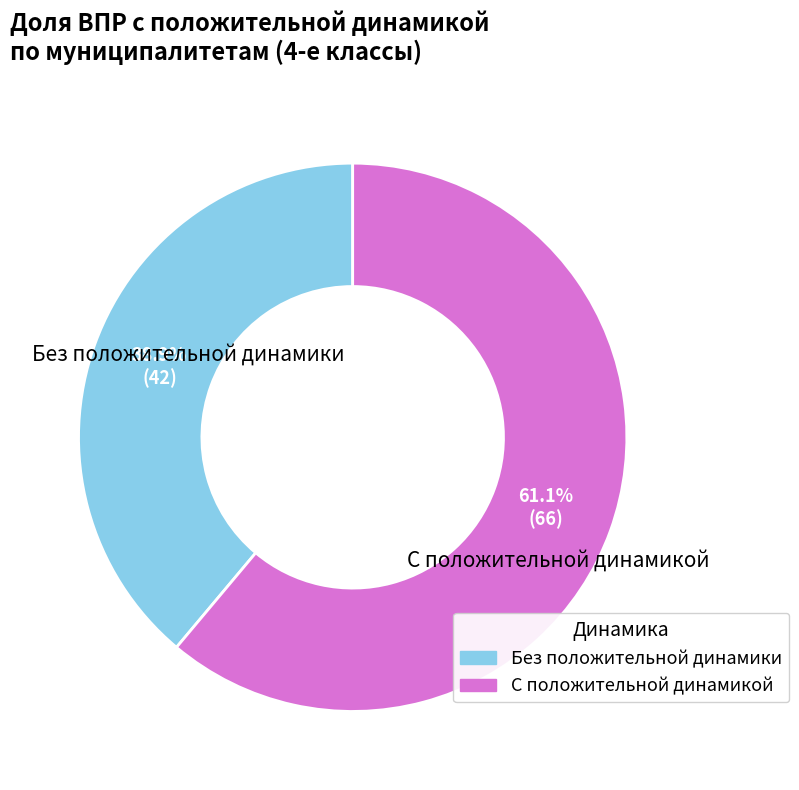

Does any single category account for the majority?

Yes